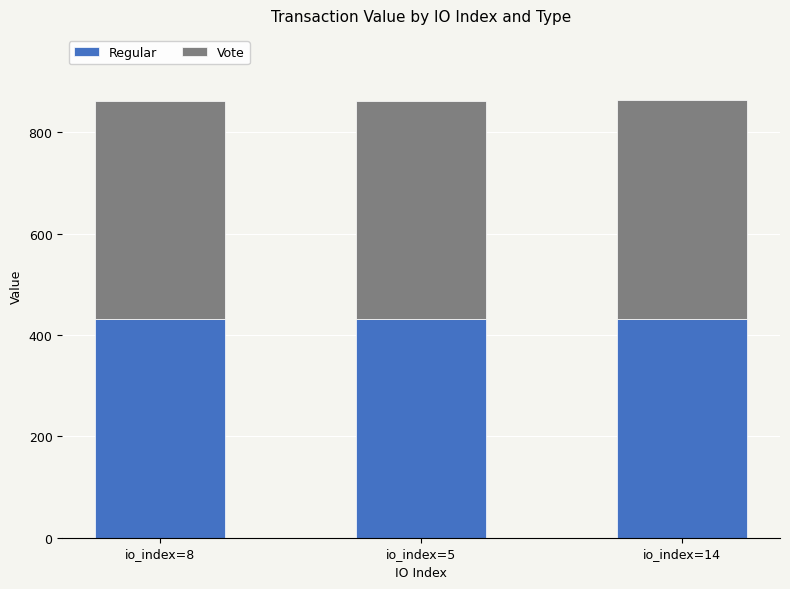

What is the total value across all series at io_index=5?

862.8